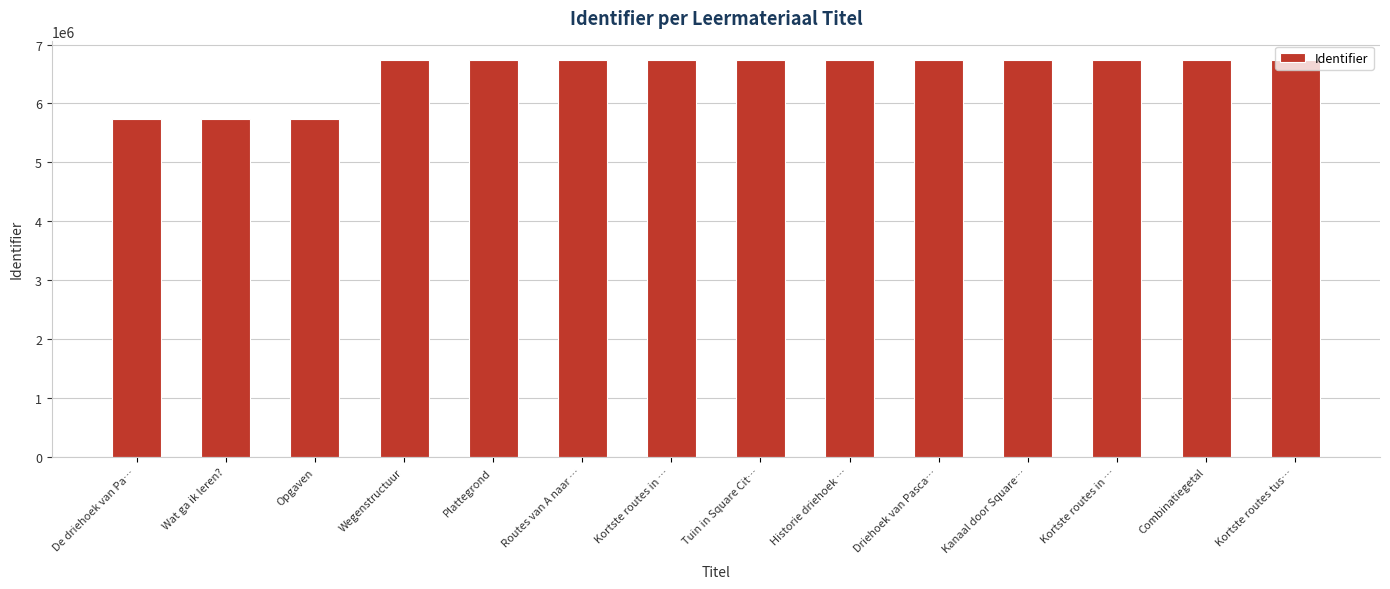

What is the minimum value shown in the chart?

5728668